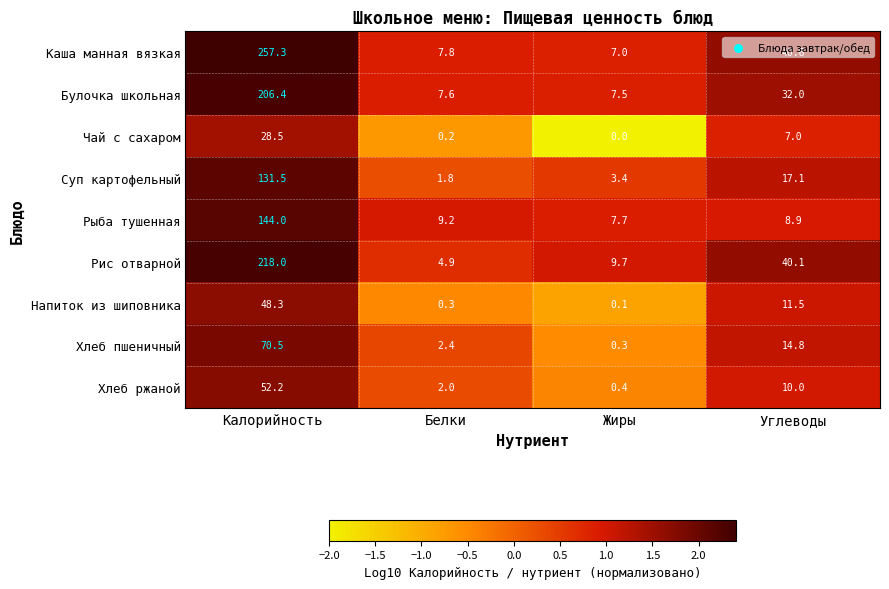

How many distinct data groups are displayed?

9